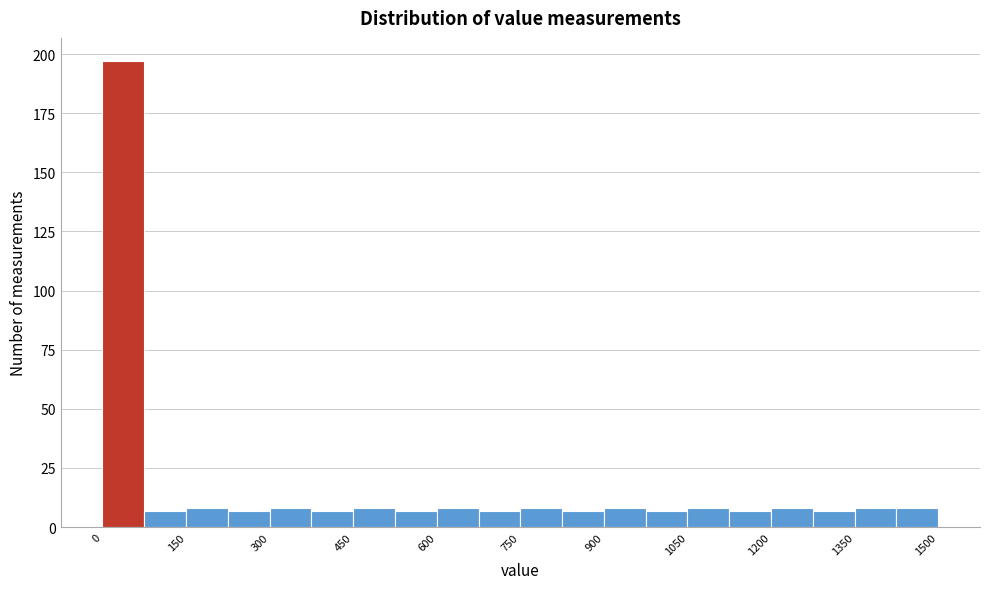

Around what value on the x-axis is the tallest bar? Give the approximate position of its centre, as read against the axis.

40